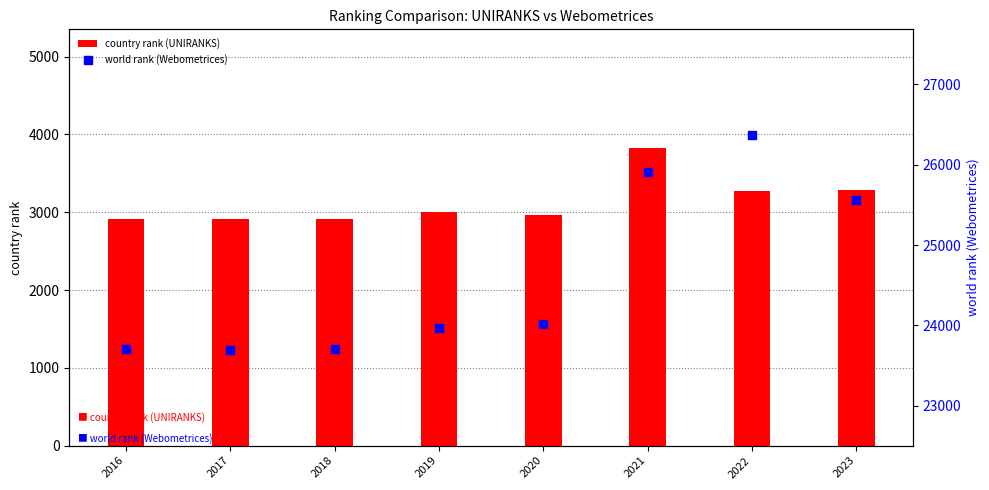

Which series contains the lowest Y value?

country rank (UNIRANKS)